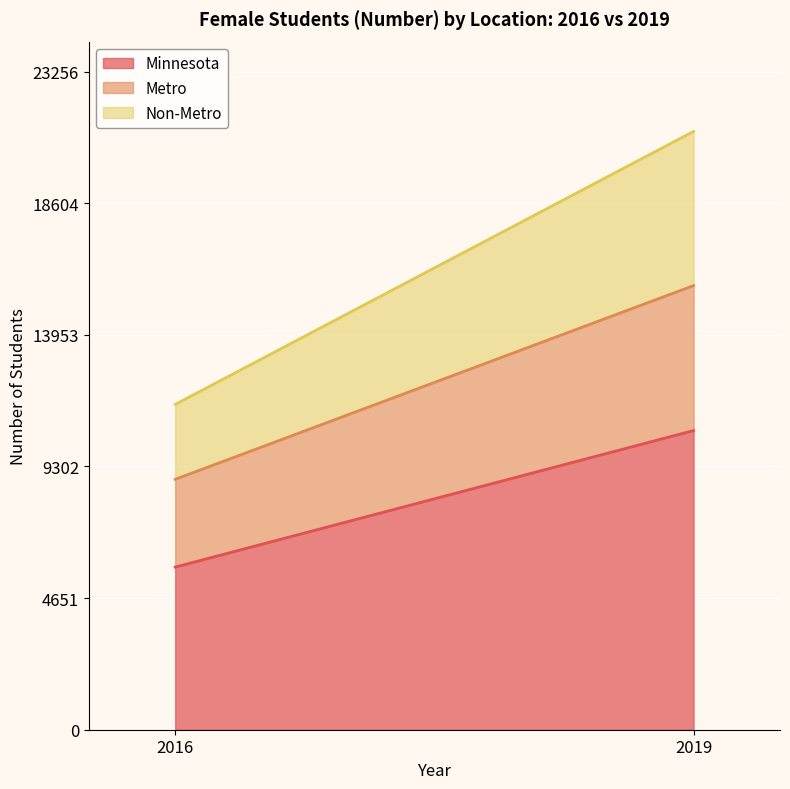

Which series has the largest range (max minus min)?

Minnesota